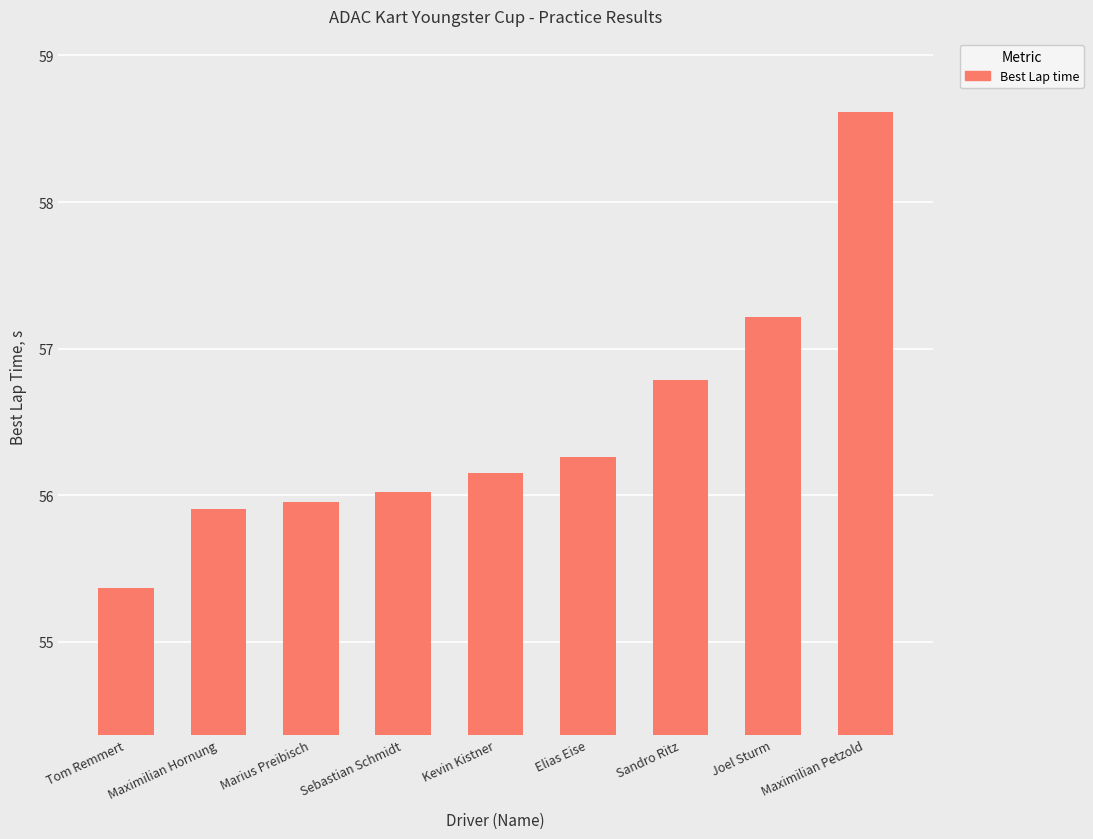

What is the value of the 6th bar from the left?

56.3